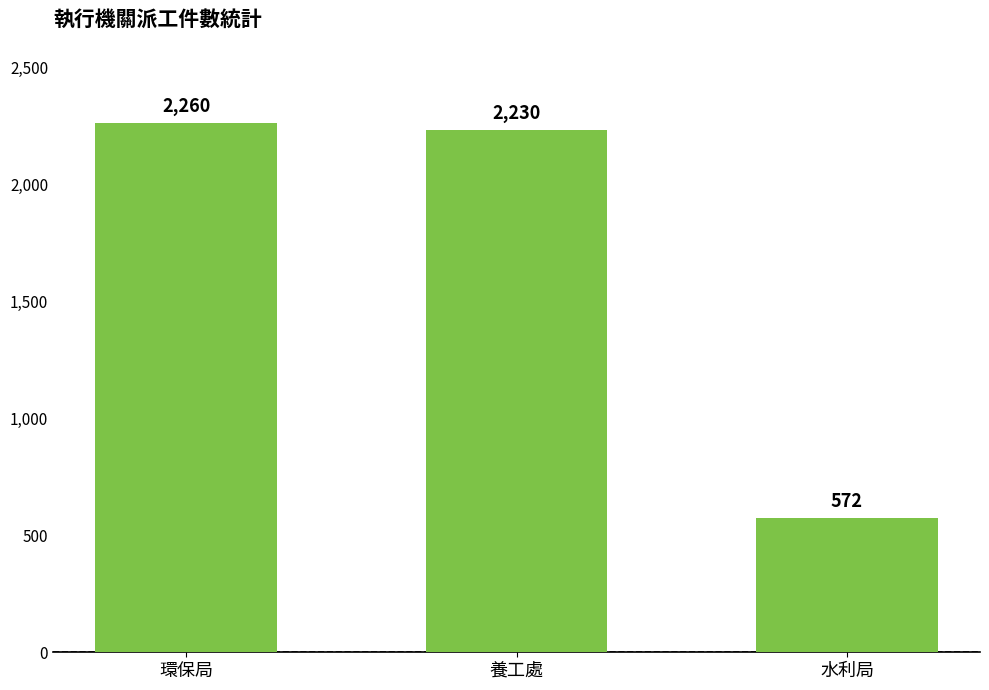

Does the chart contain any negative values?

No